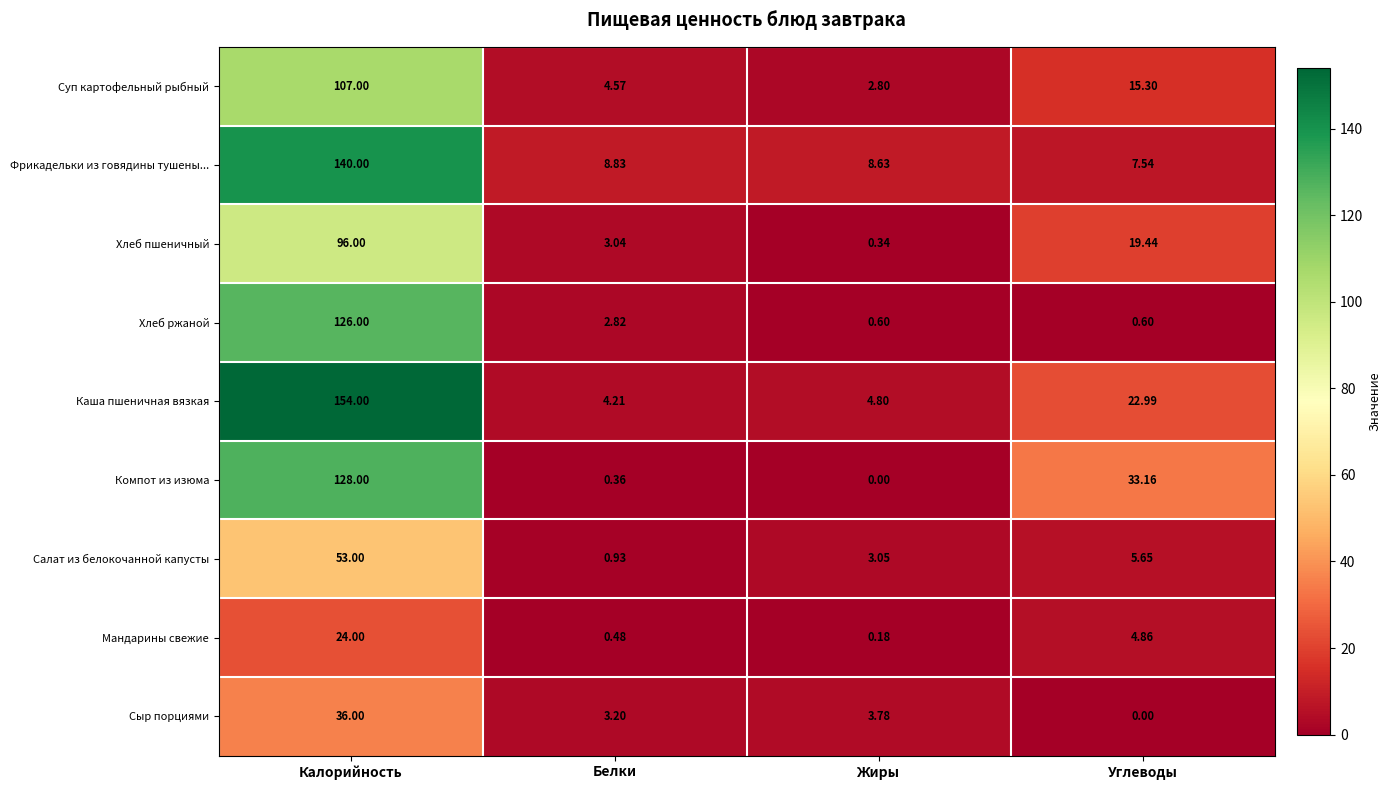

Which series has the largest total across all categories?

Каша пшеничная вязкая